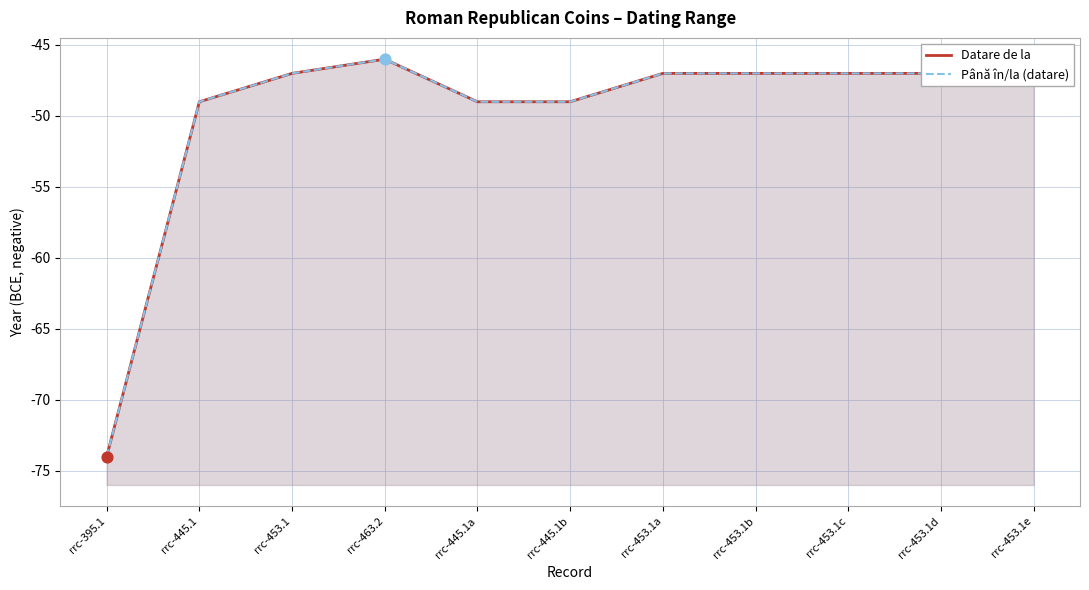

At which category is the sum across all series the highest?

rrc-463.2